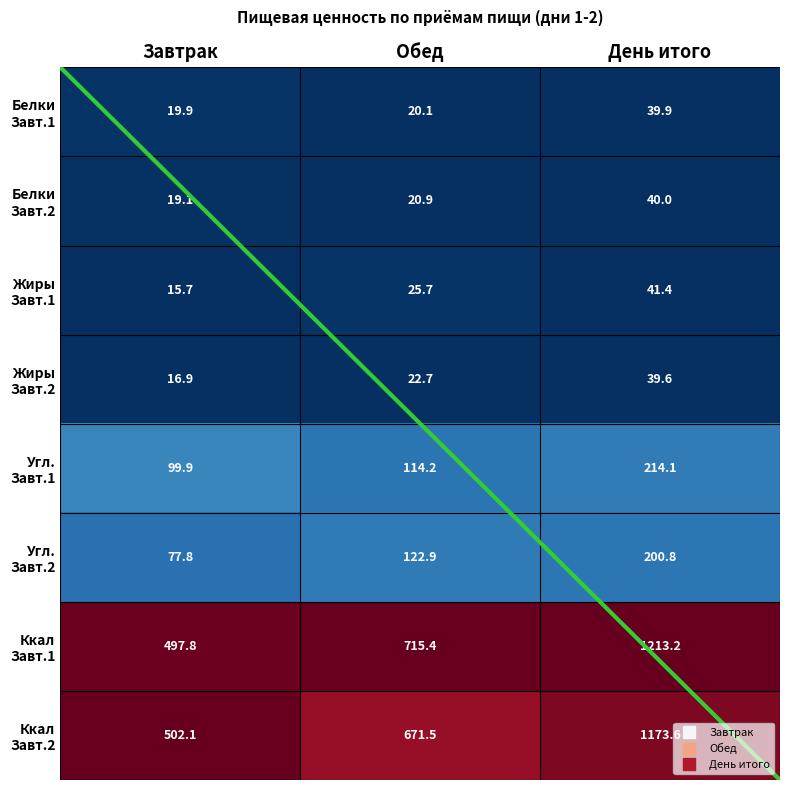

Which label corresponds to the smallest value in the chart?

Завтрак